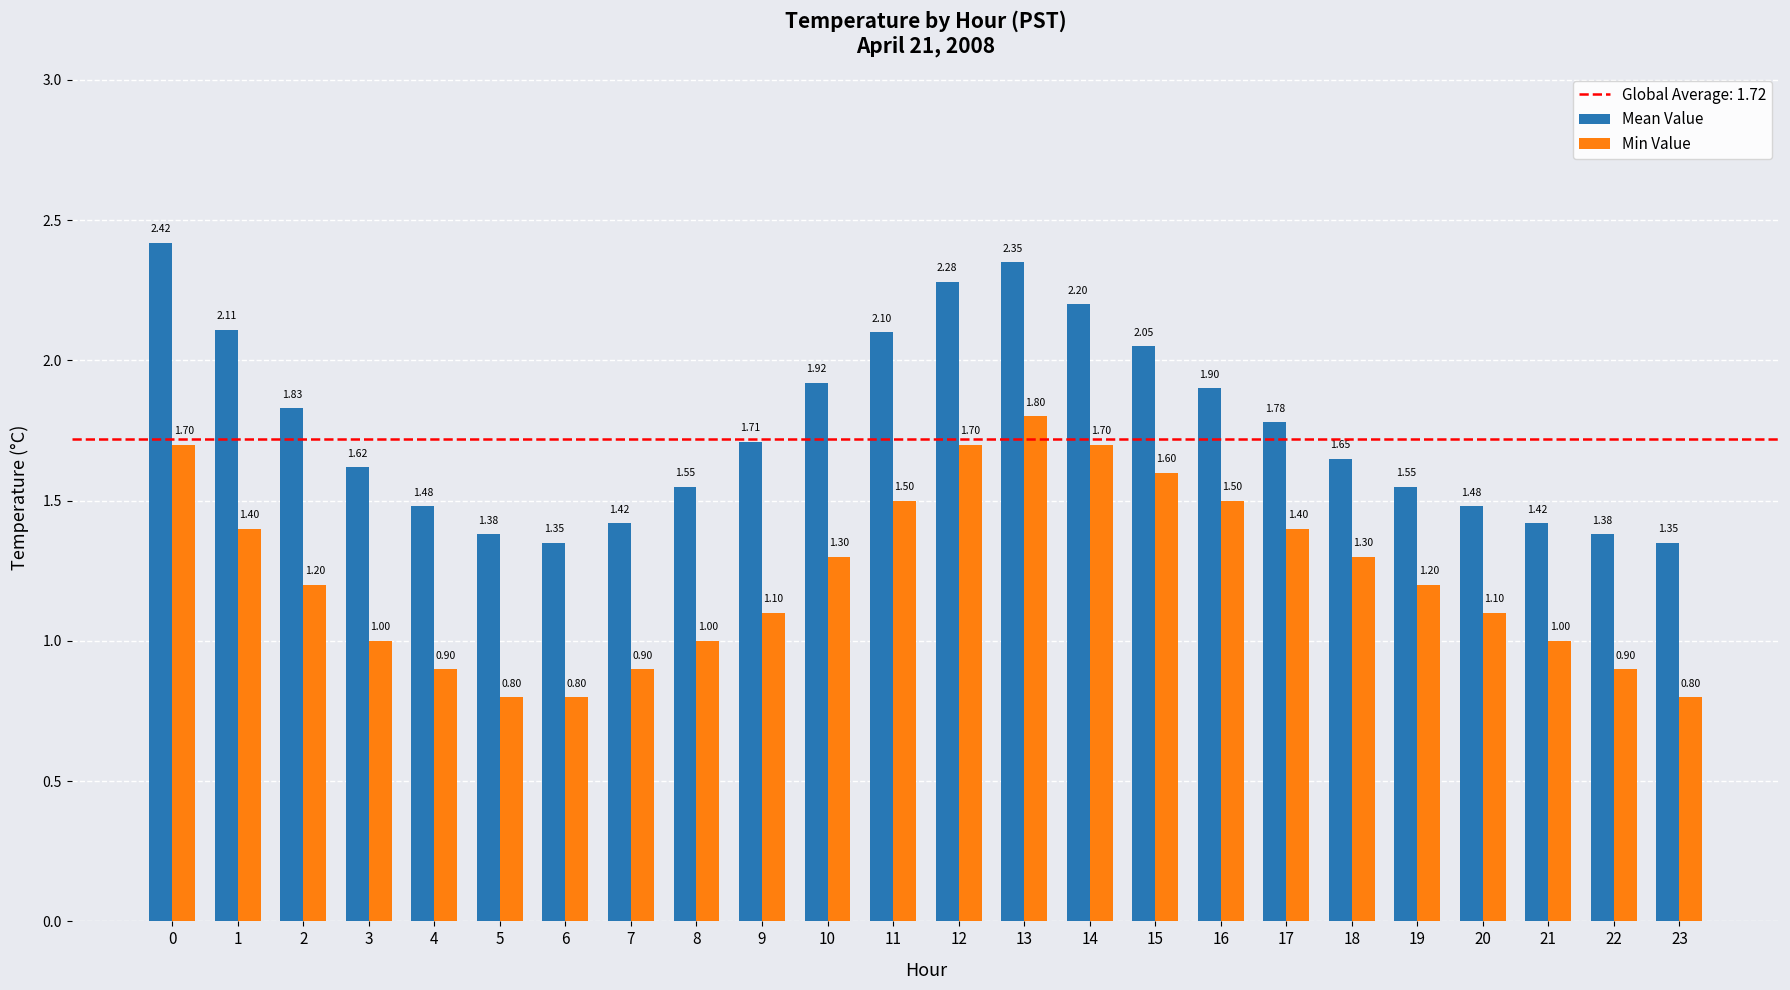

Which series has the largest range (max minus min)?

Mean Value